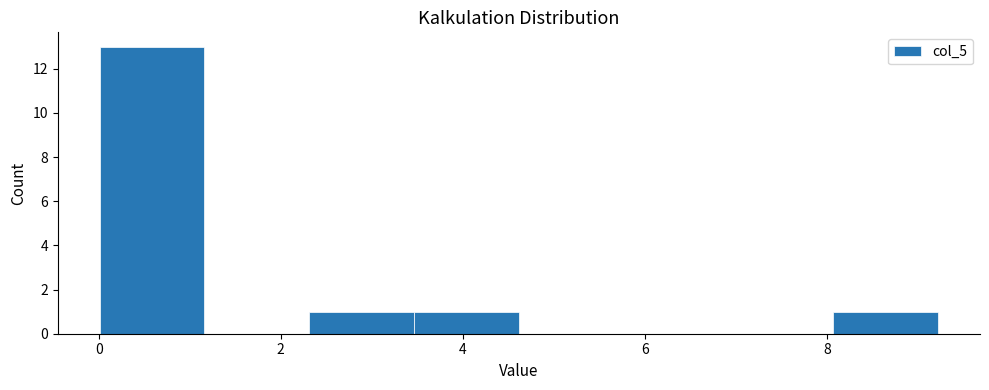

How tall is the bar that spans 2.4 to 3.4 on the x-axis? Neither the bar edges nor the heights are printed on the chart, so give them approximately, as read against the axes.

1